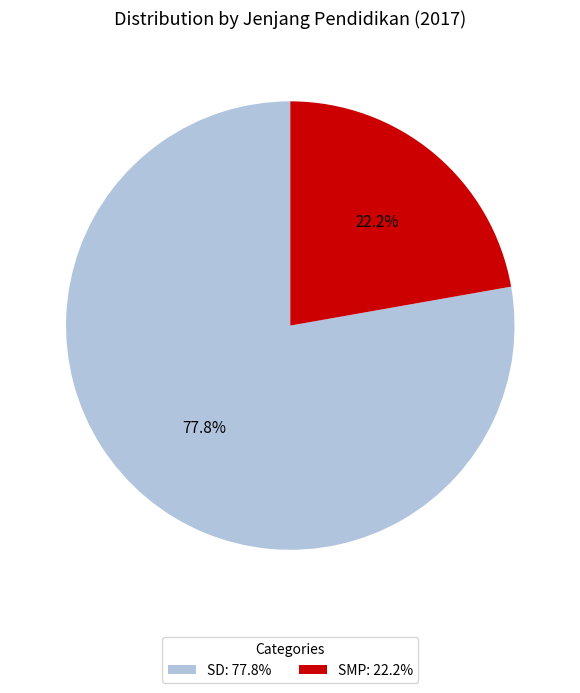

Which has a higher value, SMP or SD?

SD